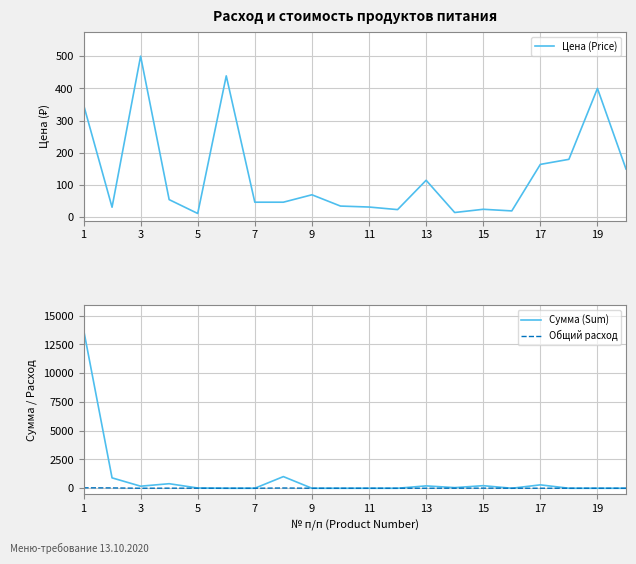

Which series has the largest total across all categories?

Сумма (Sum)